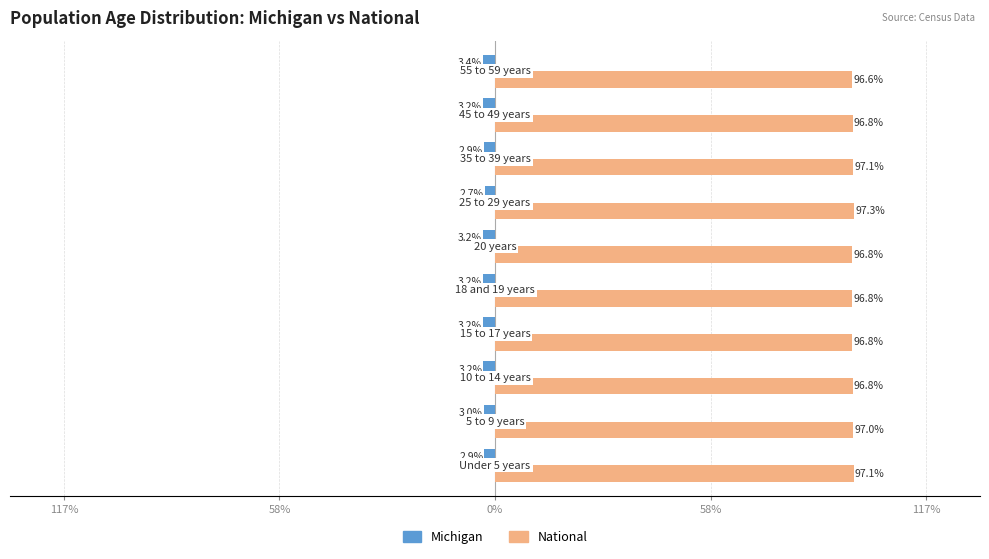

What are all the series names shown in the legend?

Michigan, National